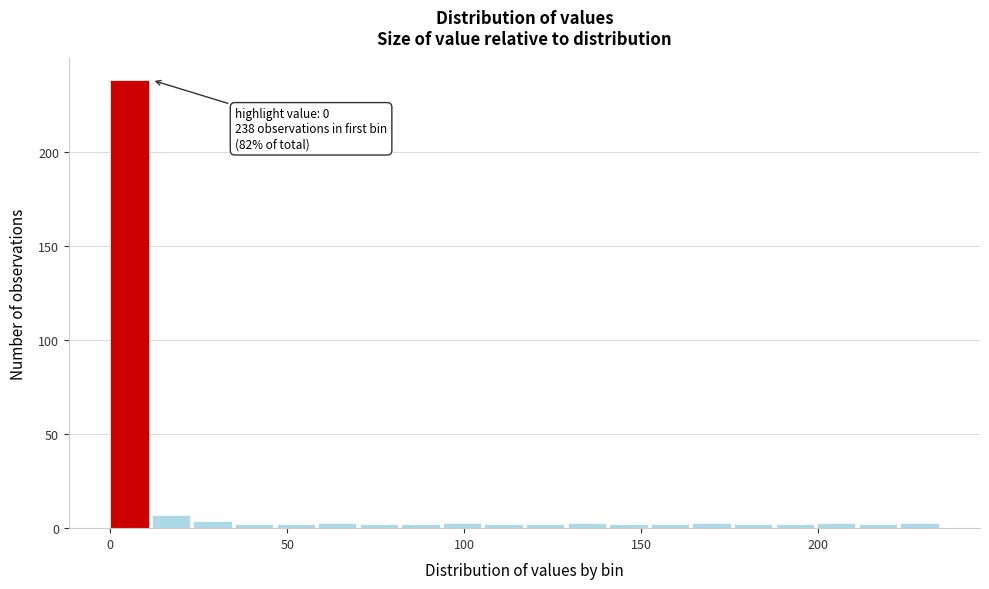

Read against the x-axis, roughly where is the centre of the tallest bar?

5